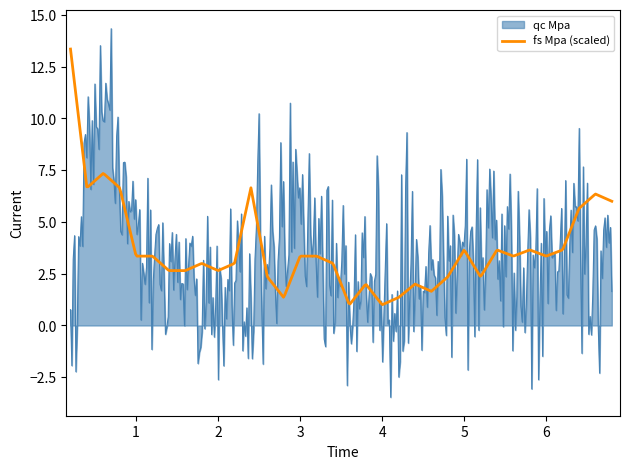

Which series has the largest range (max minus min)?

qc Mpa